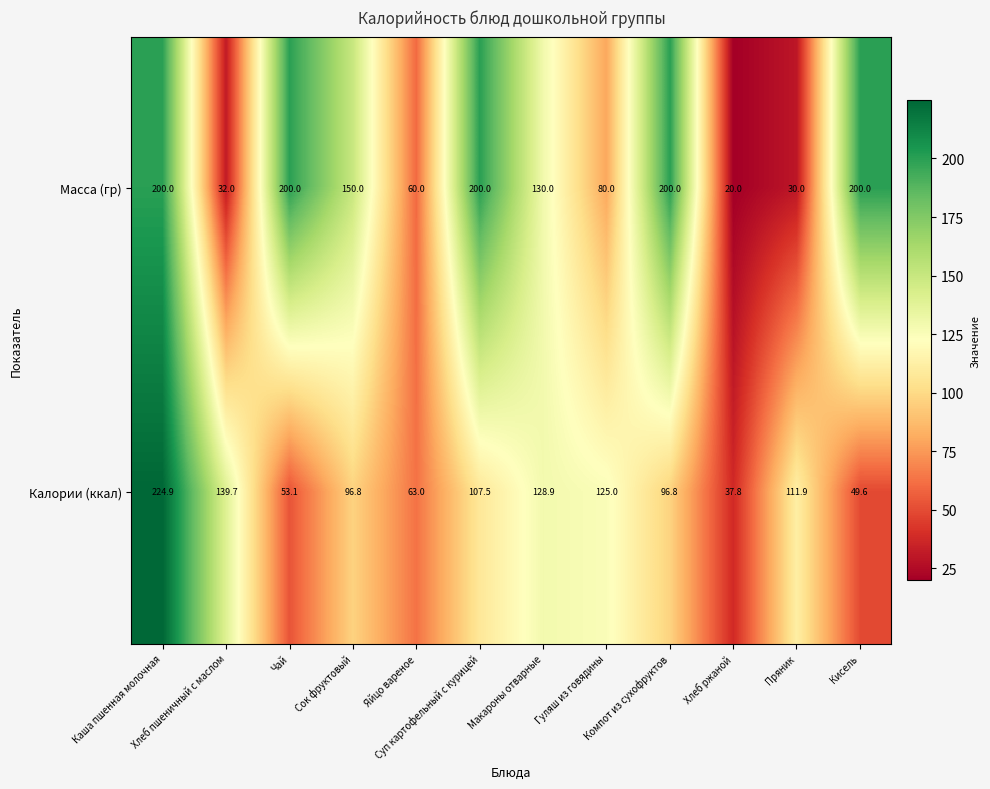

Which series has the largest range (max minus min)?

Калории (ккал)